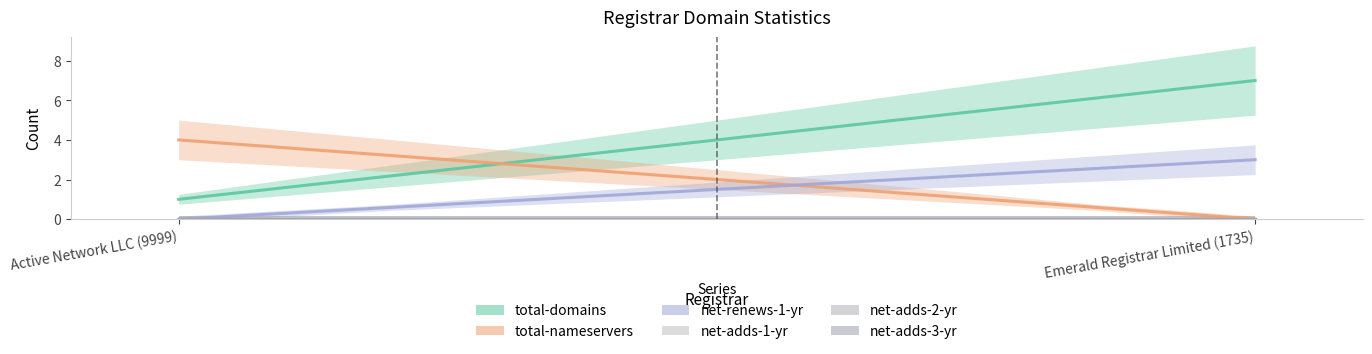

Reading right to left, what are all the values shown in this chart?

total-domains: 7	1
total-nameservers: 0	4
net-renews-1-yr: 3	0
net-adds-1-yr: 0	0
net-adds-2-yr: 0	0
net-adds-3-yr: 0	0